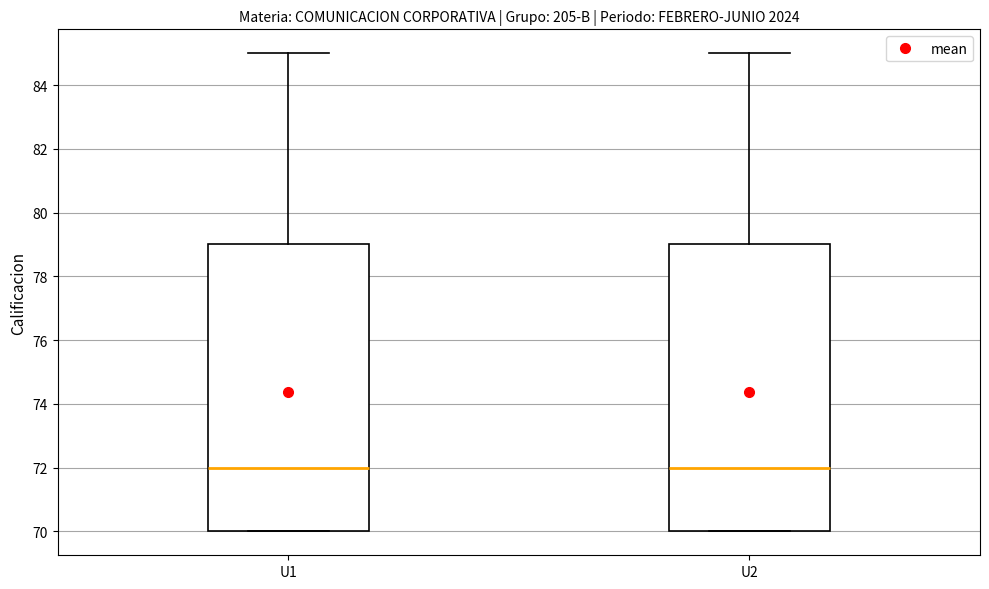

Where does the median line of the box for U2 sit on the y-axis? The values are not printed on the chart, so give them approximately, as read against the axis.

72